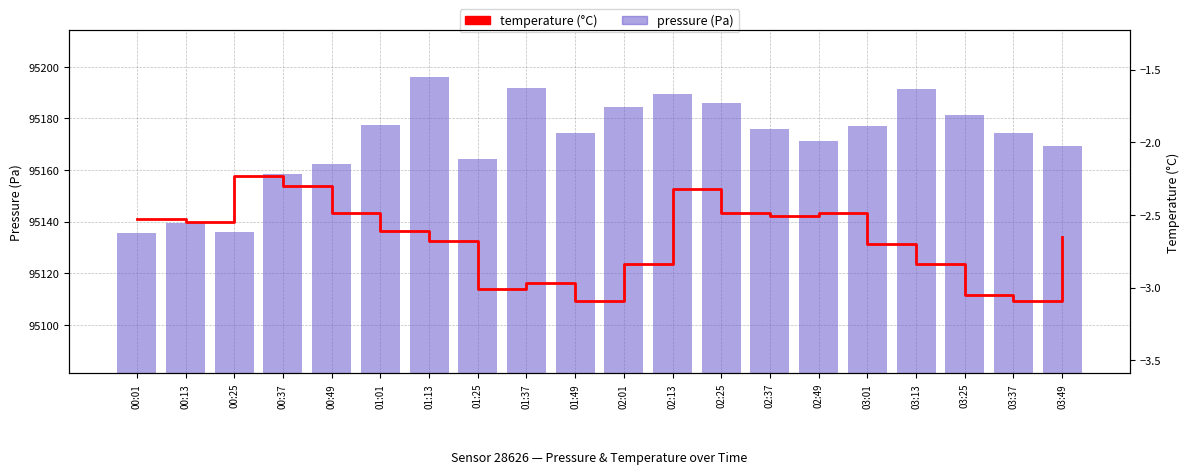

What is the minimum value shown in the chart?

-3.1